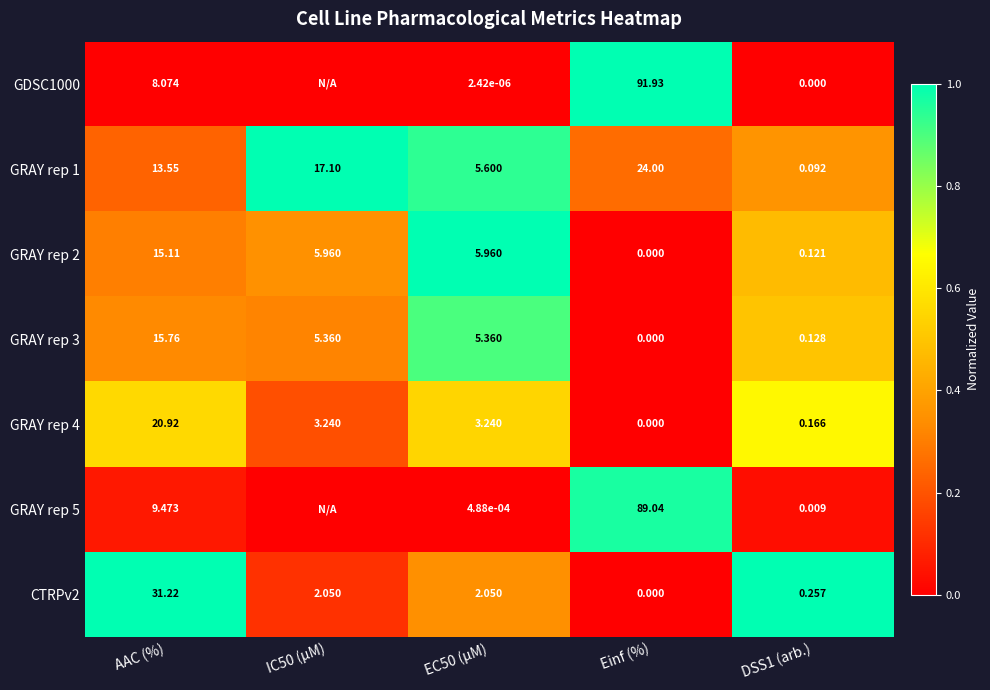

Is the value of CTRPv2 at DSS1 (arb.) greater than the value of GRAY rep 2 at EC50 (µM)?

No